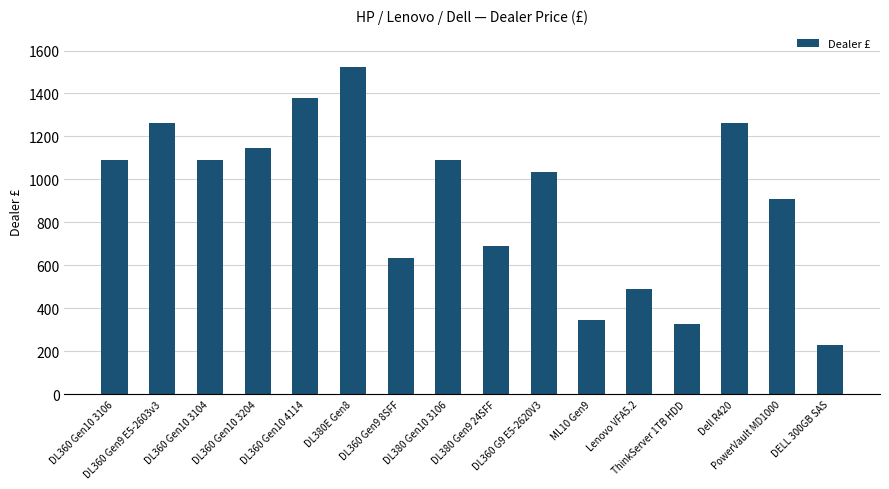

Which category has the lowest value across all series?

DELL 300GB SAS